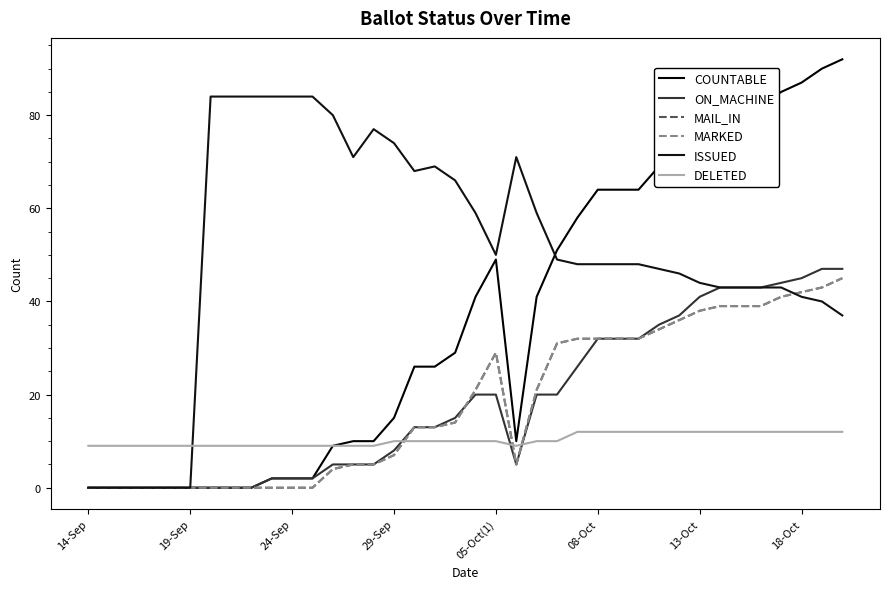

Is this an area chart (filled region under the line)?

No